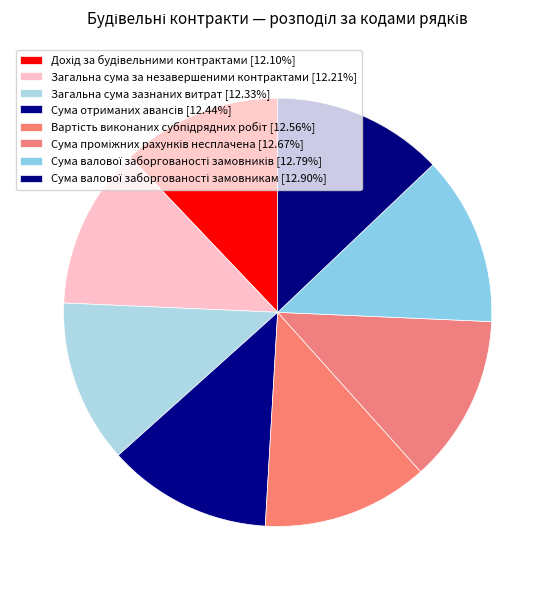

Is there any slice that represents more than half of the pie?

No